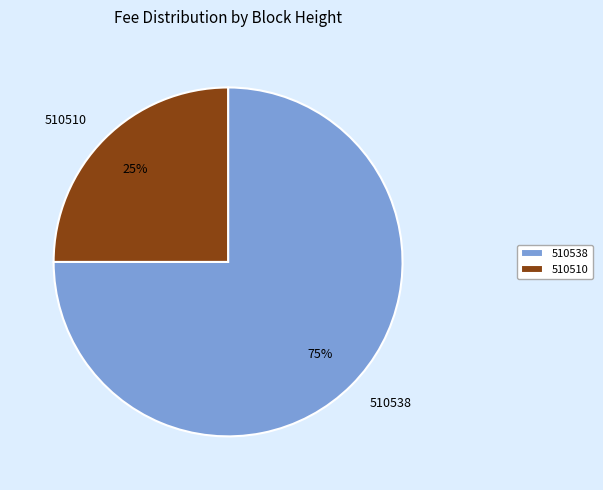

Which slice is the smallest?

510510